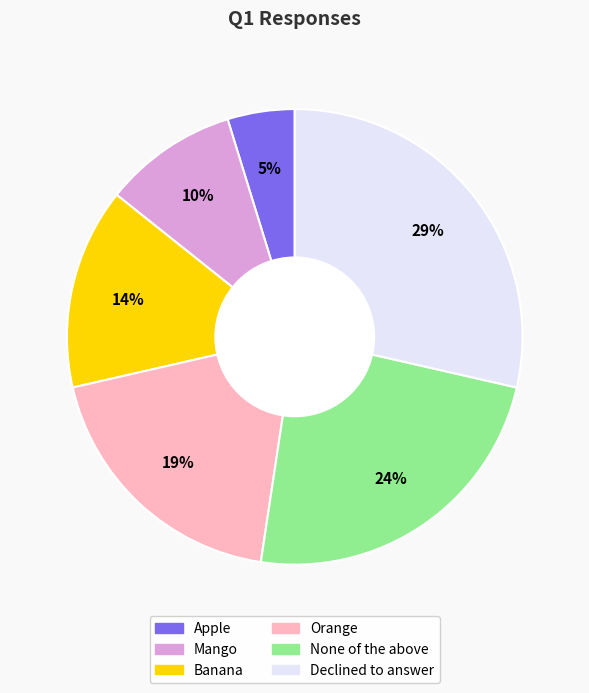

Which slice is the largest?

Declined to answer